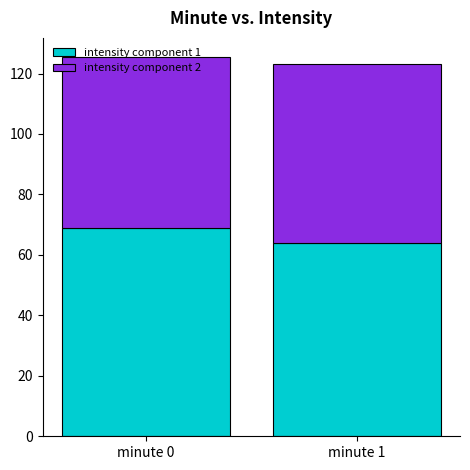

What is the highest value of the intensity component 1 series?

69.0